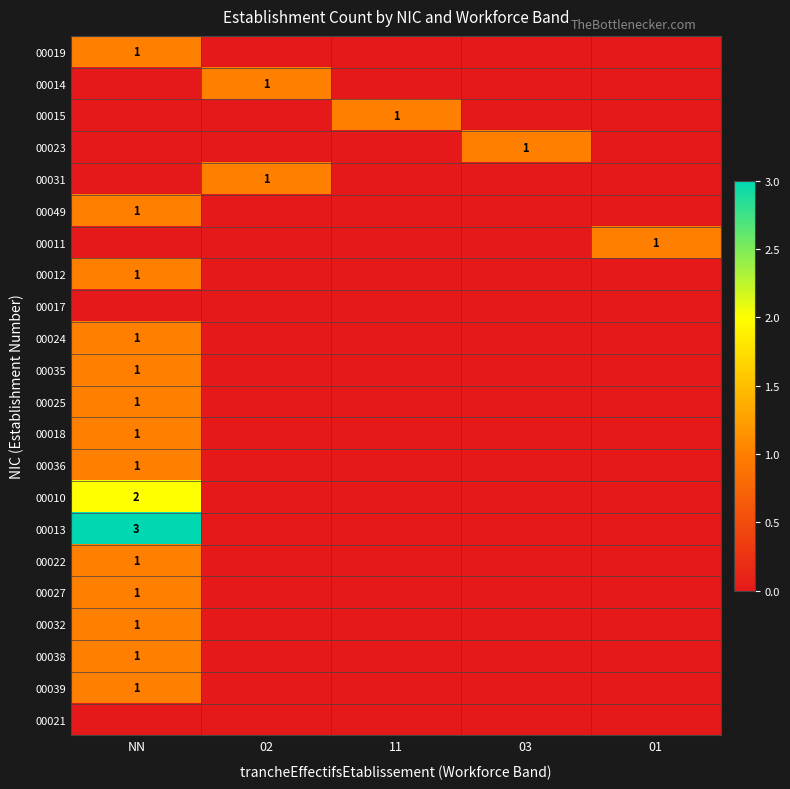

What is the total value across all series at 03?

1